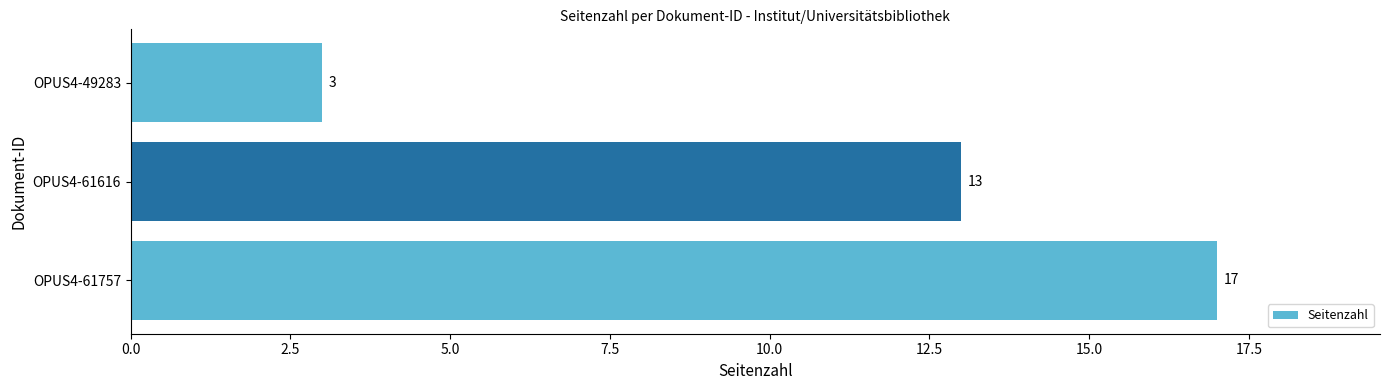

Reading bottom to top, list all the values displayed in this chart.

17	13	3